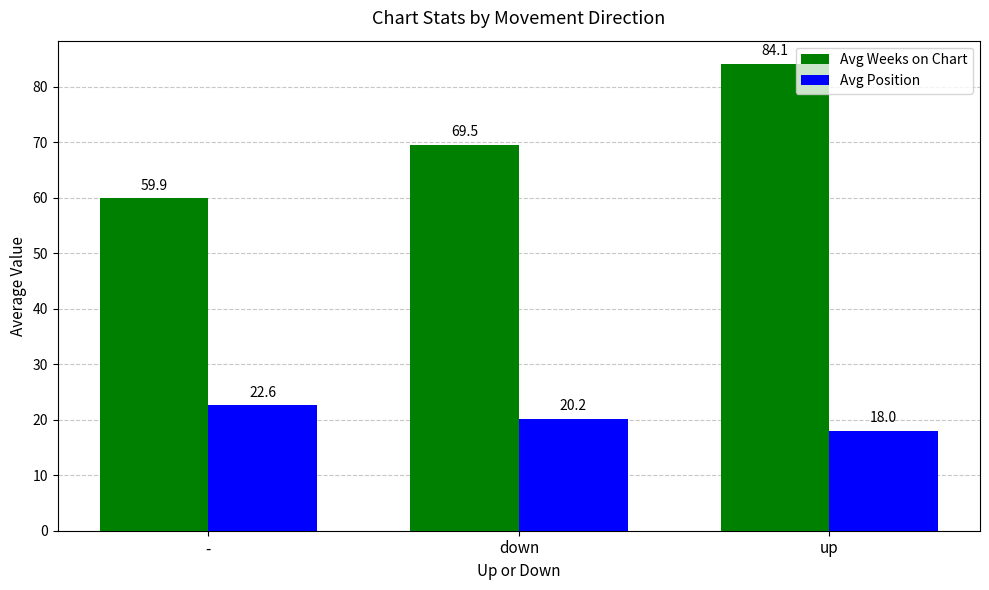

Reading left to right, list all the values displayed in this chart.

Avg Weeks on Chart: -=59.9	down=69.5	up=84.1
Avg Position: -=22.6	down=20.2	up=18.0